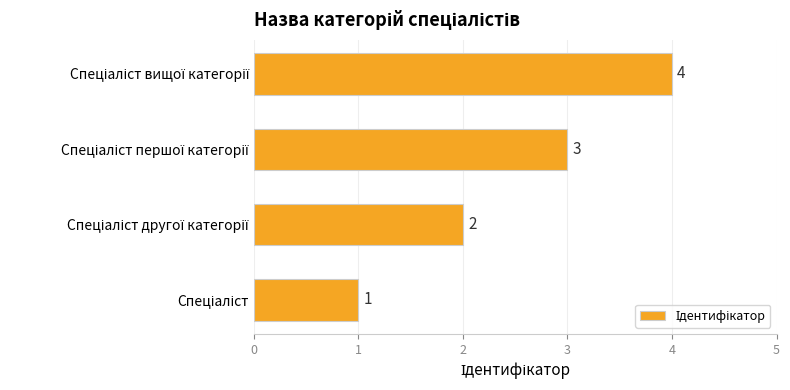

Count the values in the range 2 to 4.

3